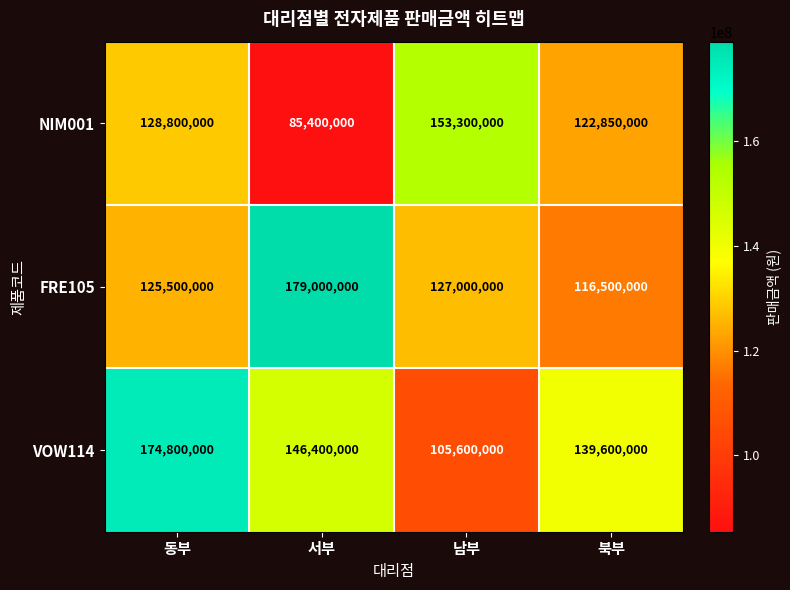

How many values in the NIM001 series are below 128800000?

2